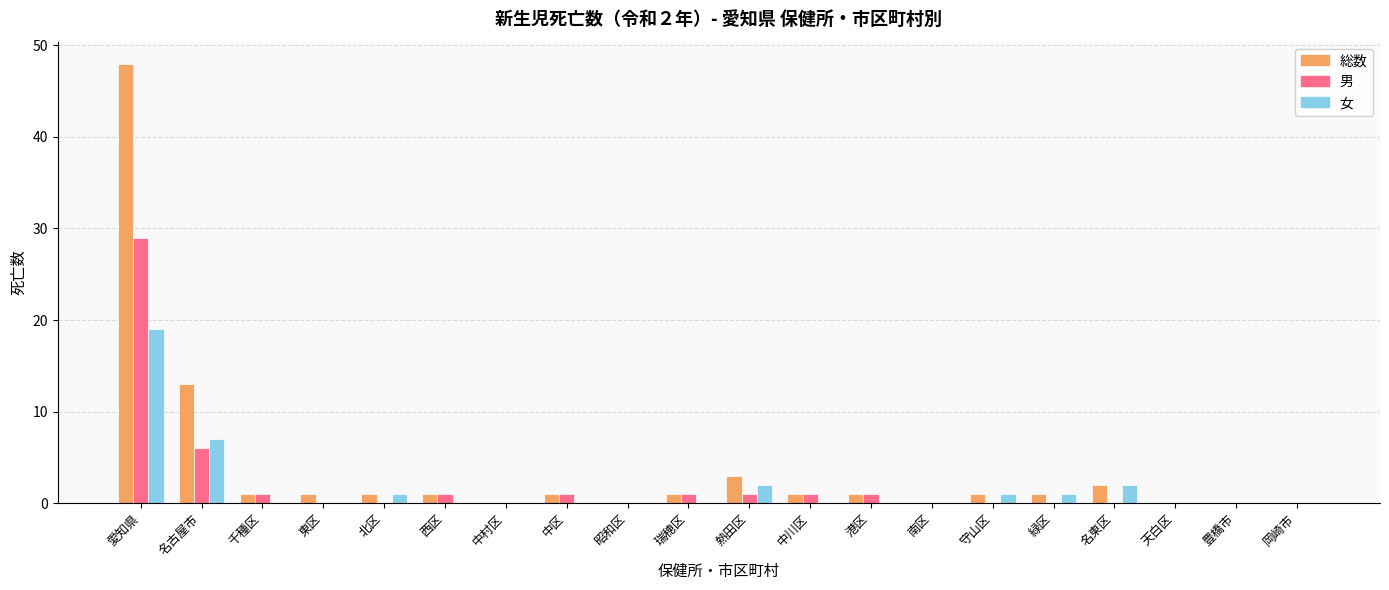

Is it true that 女 equals 3 at 名古屋市?

False